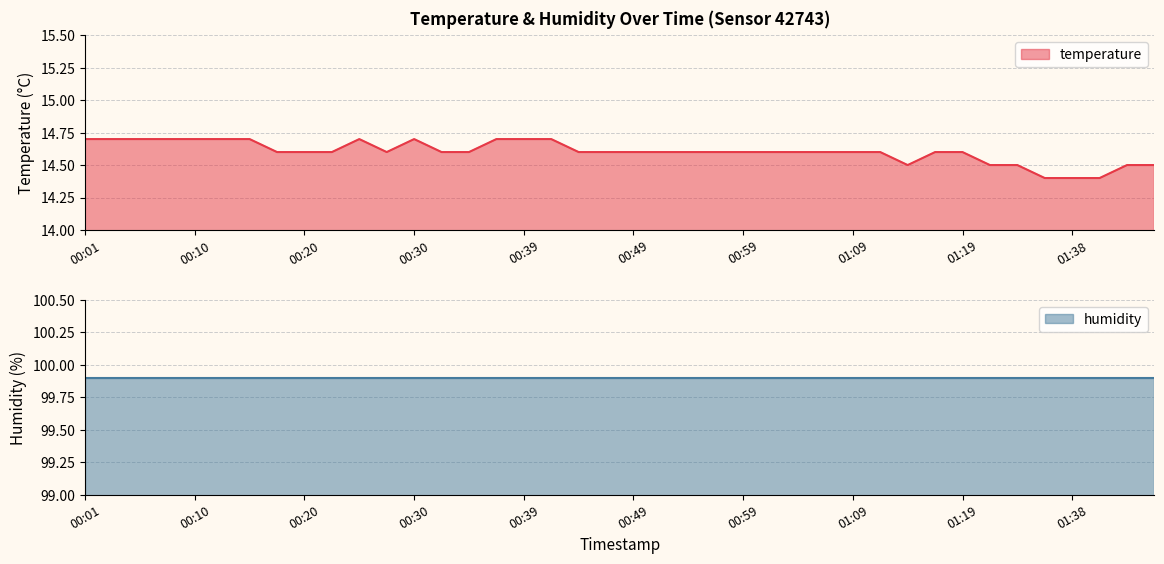

How many interior local peaks (higher than both neighbors) does the data have?

2